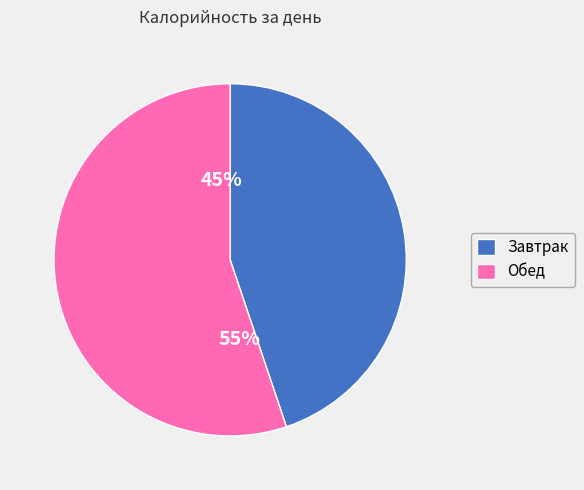

Is the sum of Завтрак and Обед greater than half?

Yes